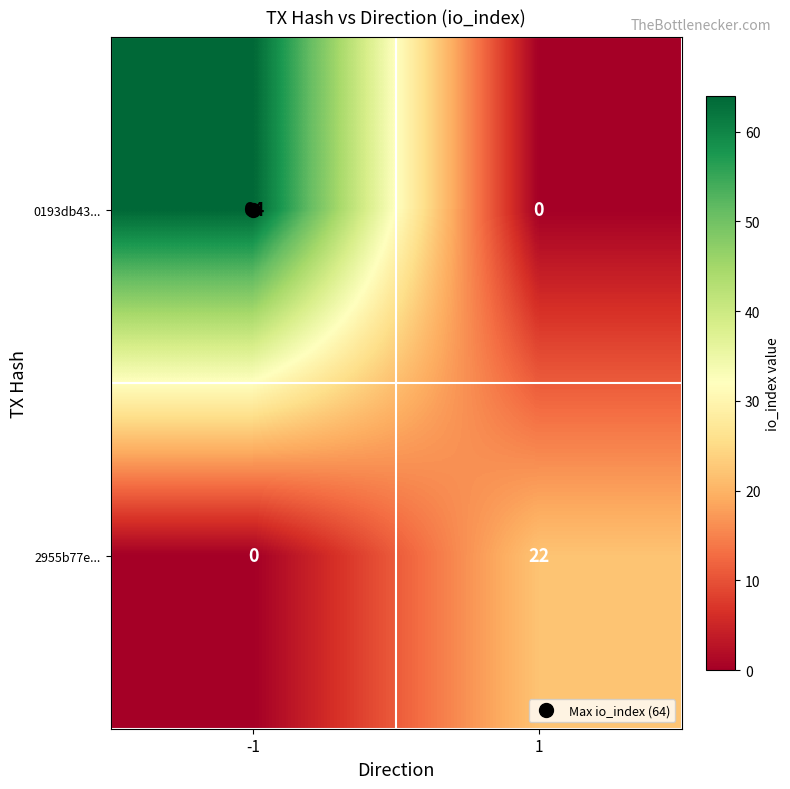

What is the spread (max minus min) of values at -1?

64